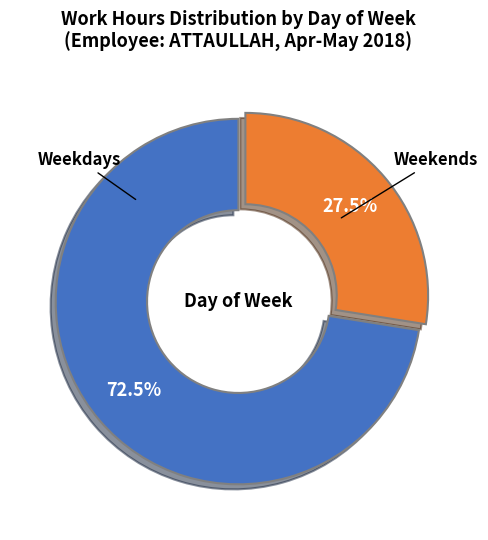

Is there any slice that represents more than half of the pie?

Yes